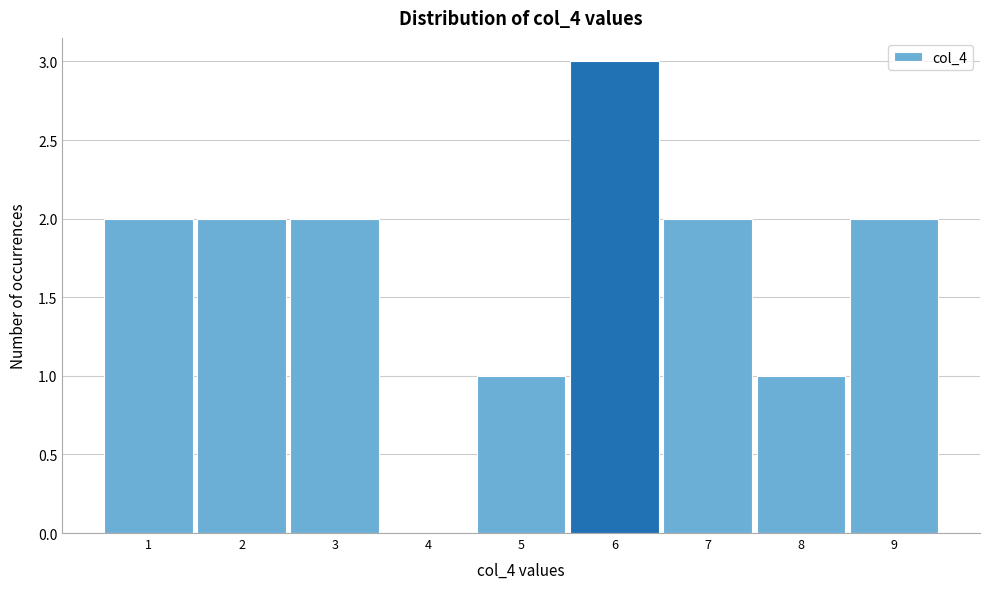

Reading left to right, list every bar in this chart as the range it spans on the x-axis followed by its height. The values are not printed on the chart, so give them approximately, as read against the axis.

0.5 to 1.5: 2
1.5 to 2.5: 2
2.5 to 3.5: 2
3.5 to 4.5: 0
4.5 to 5.5: 1
5.5 to 6.5: 3
6.5 to 7.5: 2
7.5 to 8.5: 1
8.5 to 9.5: 2